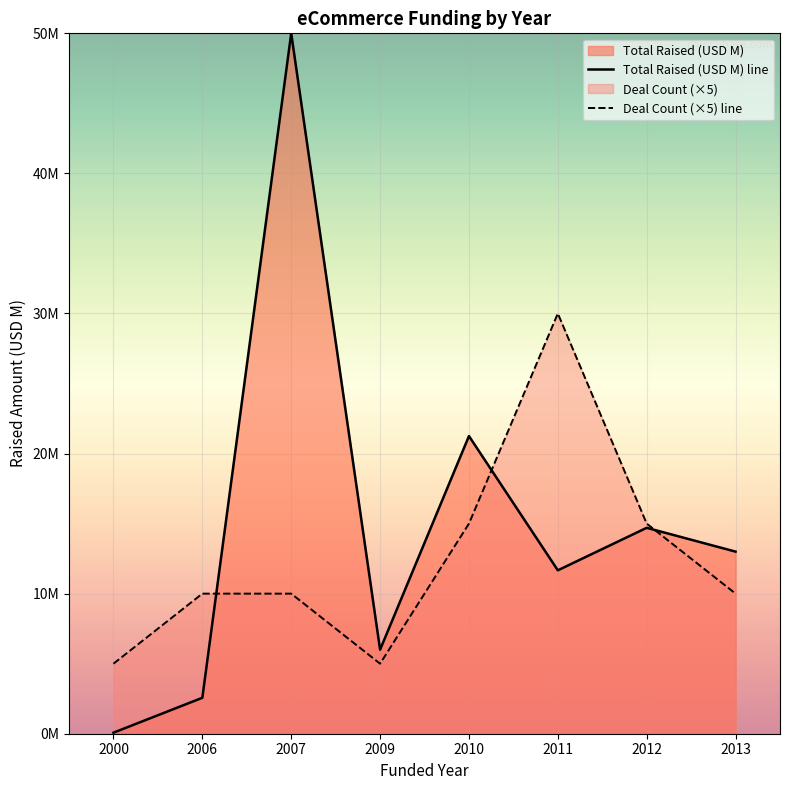

Is the value of Total Raised (USD M) line at 2013 greater than the value of Deal Count (×5) line at 2012?

No